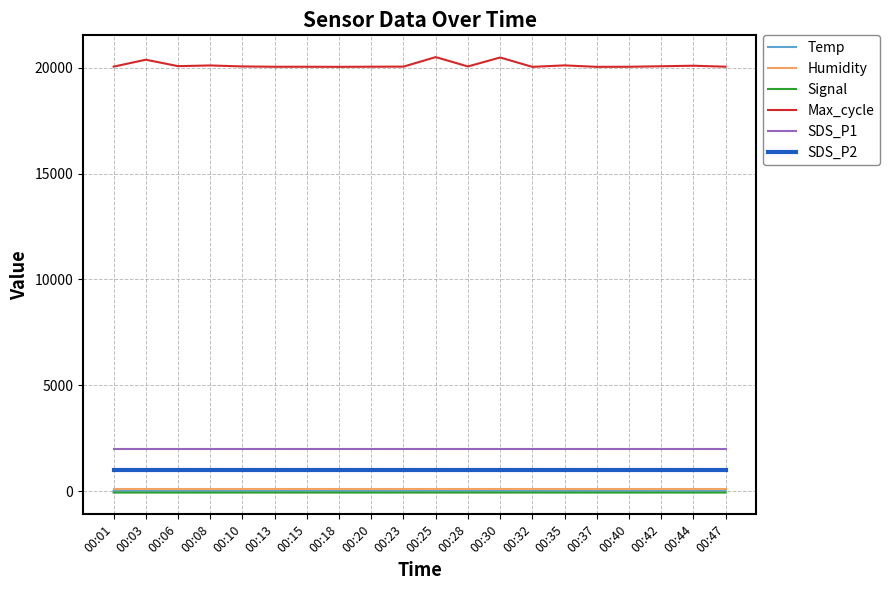

Which series has the largest range (max minus min)?

Max_cycle